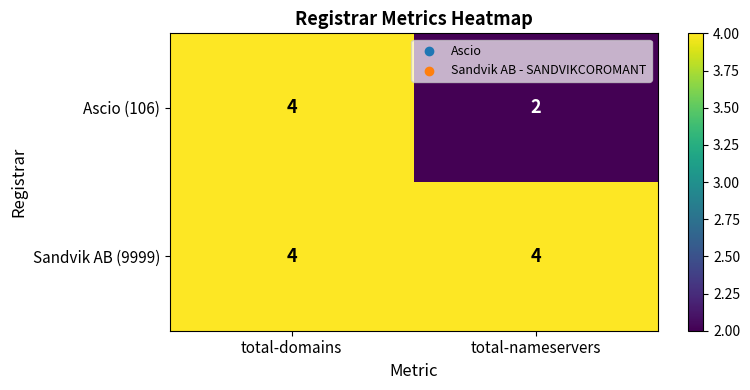

At which category is the sum across all series the highest?

total-domains